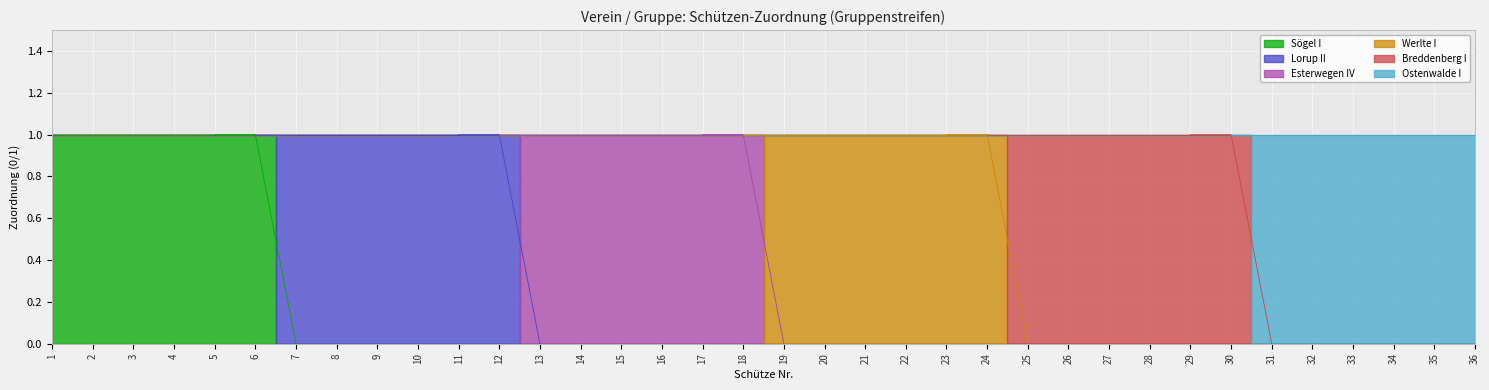

Reading right to left, list all the values displayed in this chart.

Sögel I: 0	0	0	0	0	0	0	0	0	0	0	0	0	0	0	0	0	0	0	0	0	0	0	0	0	0	0	0	0	0	1	1	1	1	1	1
Lorup II: 0	0	0	0	0	0	0	0	0	0	0	0	0	0	0	0	0	0	0	0	0	0	0	0	1	1	1	1	1	1	0	0	0	0	0	0
Esterwegen IV: 0	0	0	0	0	0	0	0	0	0	0	0	0	0	0	0	0	0	1	1	1	1	1	1	0	0	0	0	0	0	0	0	0	0	0	0
Werlte I: 0	0	0	0	0	0	0	0	0	0	0	0	1	1	1	1	1	1	0	0	0	0	0	0	0	0	0	0	0	0	0	0	0	0	0	0
Breddenberg I: 0	0	0	0	0	0	1	1	1	1	1	1	0	0	0	0	0	0	0	0	0	0	0	0	0	0	0	0	0	0	0	0	0	0	0	0
Ostenwalde I: 1	1	1	1	1	1	0	0	0	0	0	0	0	0	0	0	0	0	0	0	0	0	0	0	0	0	0	0	0	0	0	0	0	0	0	0